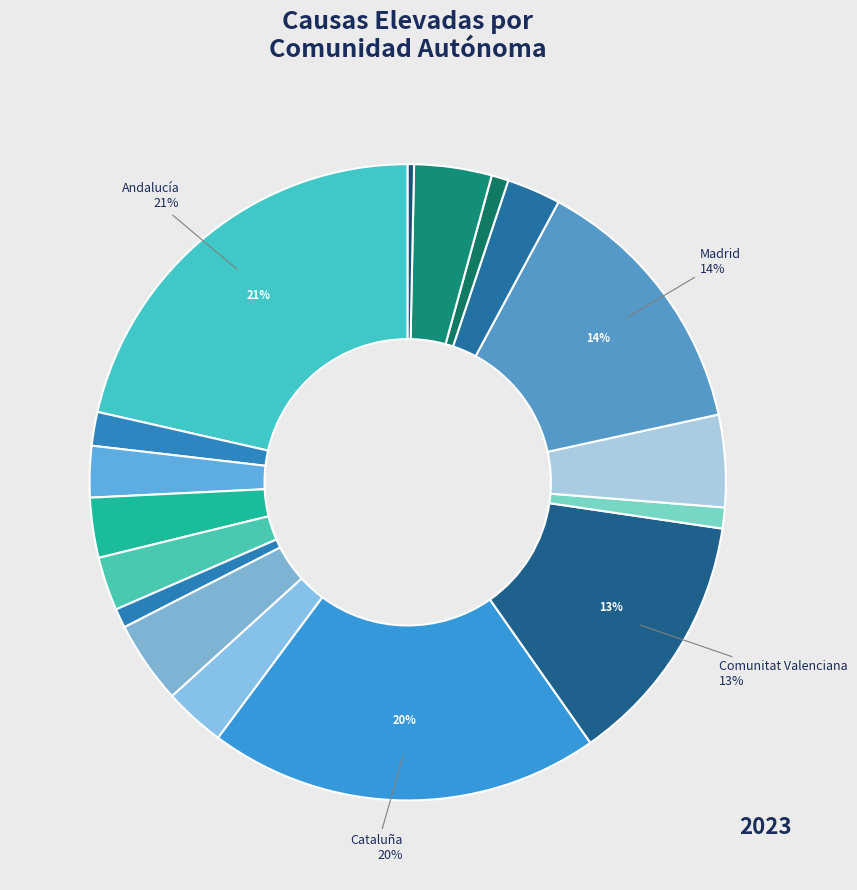

Is there a majority slice in this chart?

No